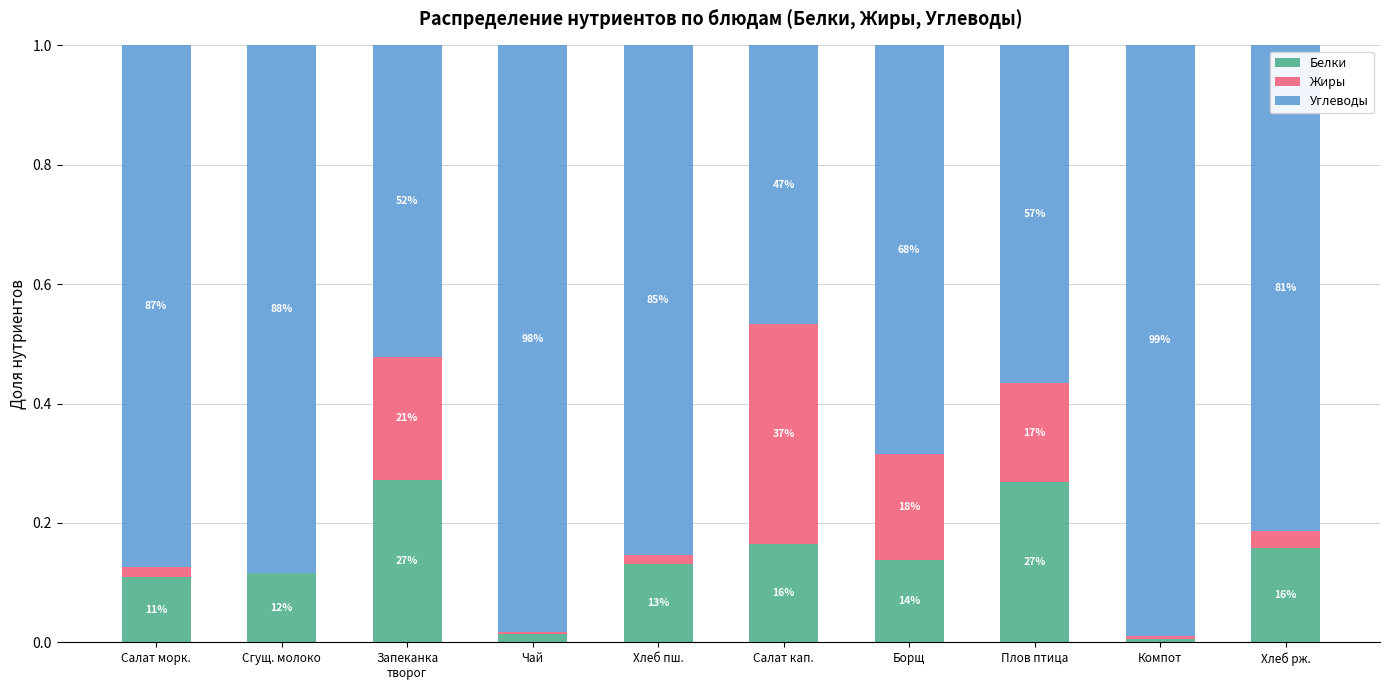

The value of Углеводы at Запеканка
творог is 0.5. True or false?

True